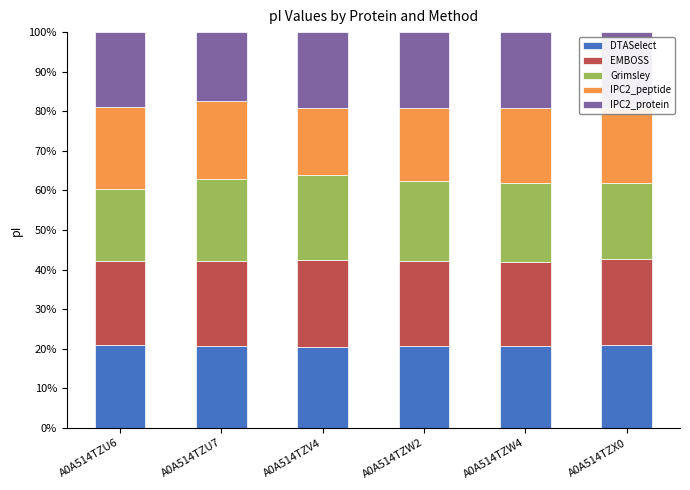

What is the total value across all series at A0A514TZW2?

100.0